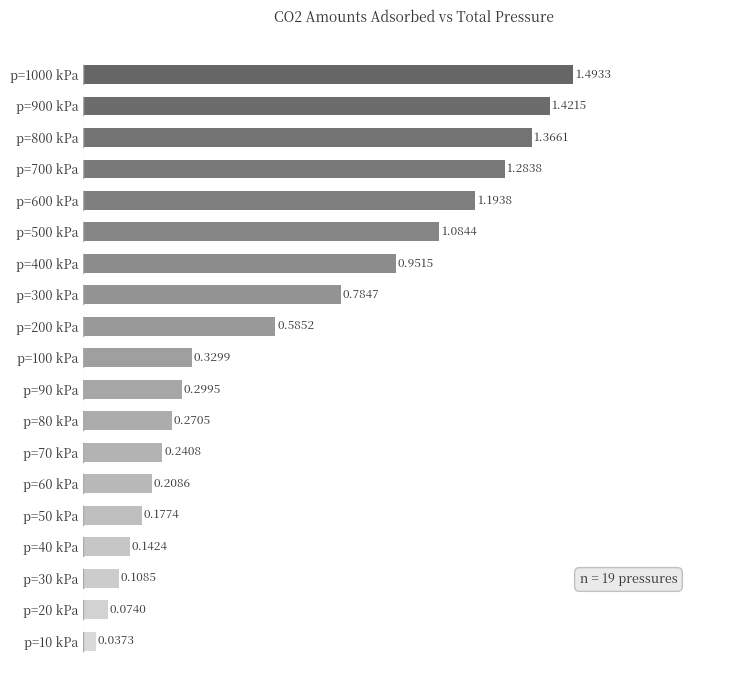

What is the sum of all values?

12.1